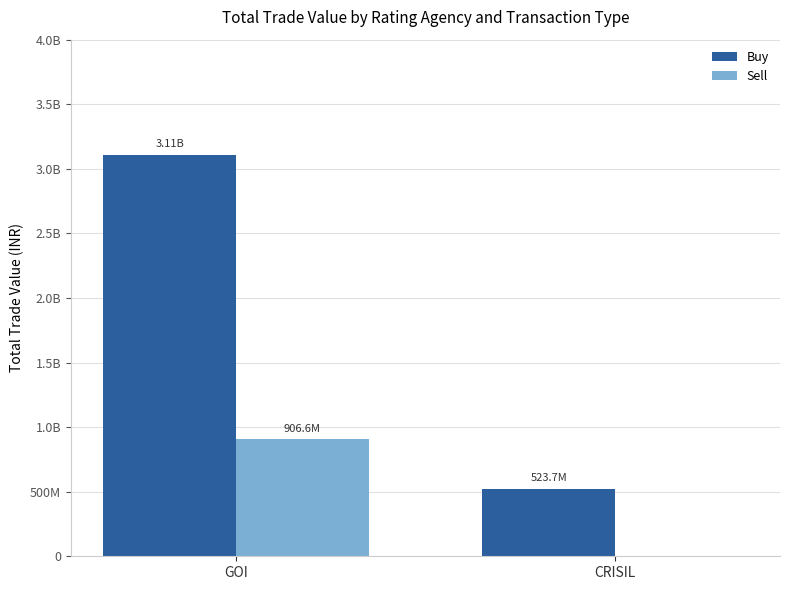

What is the greatest value displayed?

3109145083.3